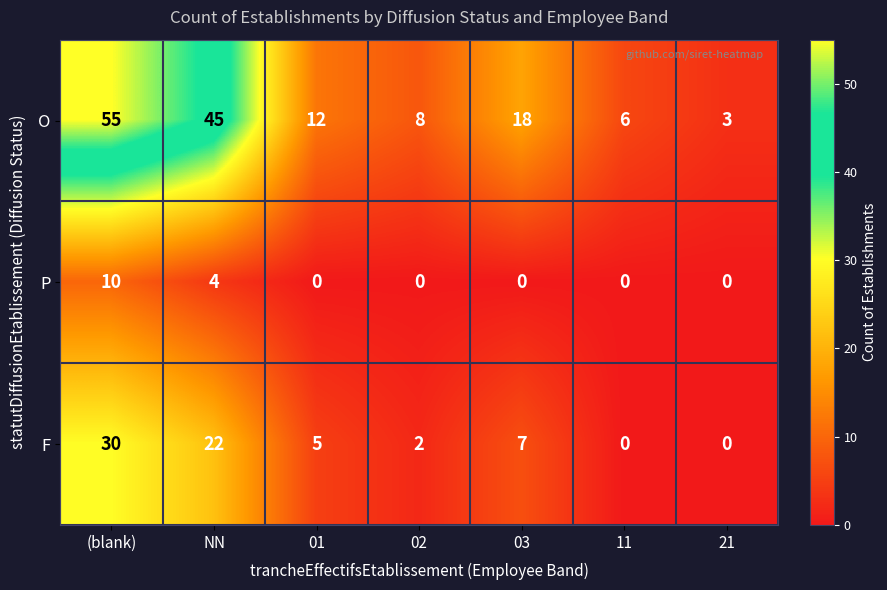

True or false: O has a value of 2 at 21.

False